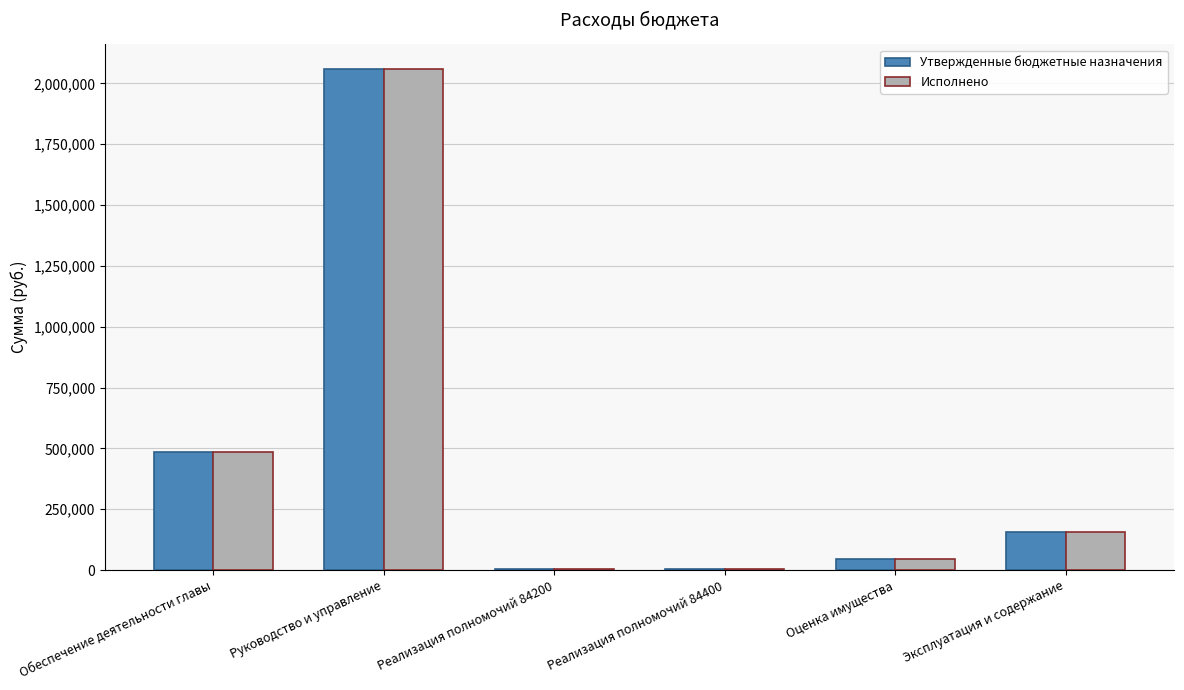

At which label is Утвержденные бюджетные назначения closest to 1031256?

Обеспечение деятельности главы